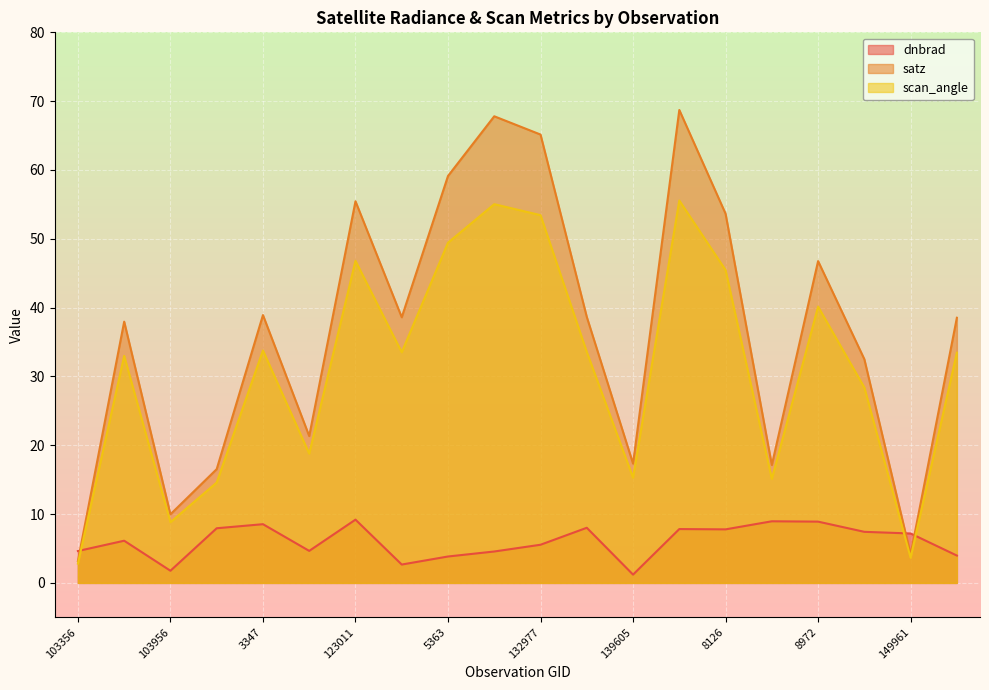

What are all the series names shown in the legend?

dnbrad, satz, scan_angle